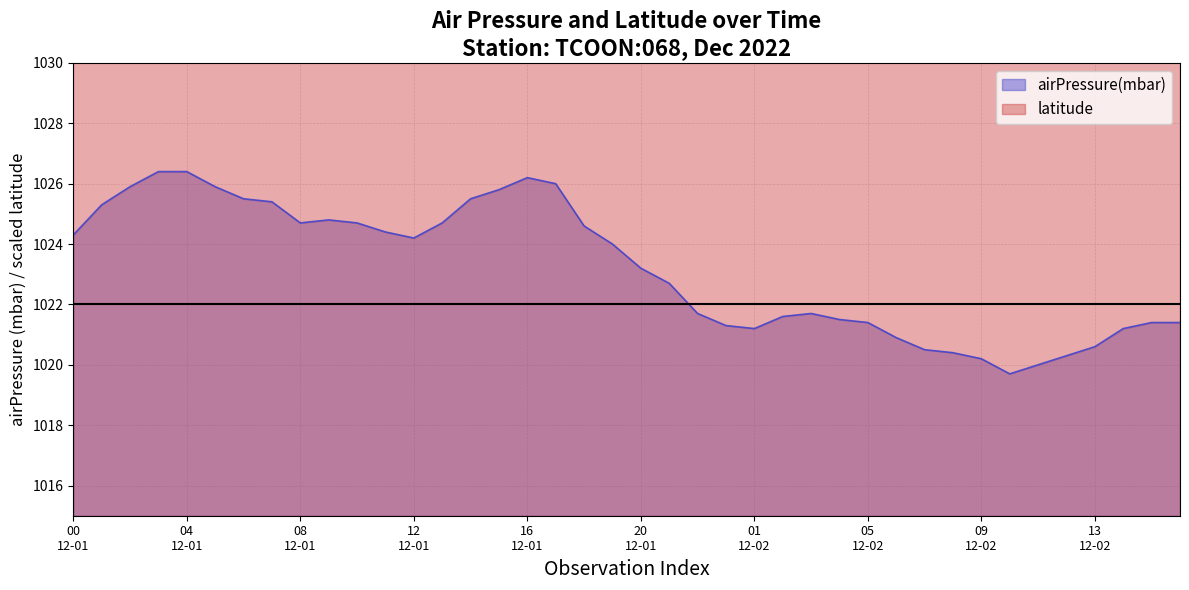

What is the difference between the maximum and minimum values?

6.7